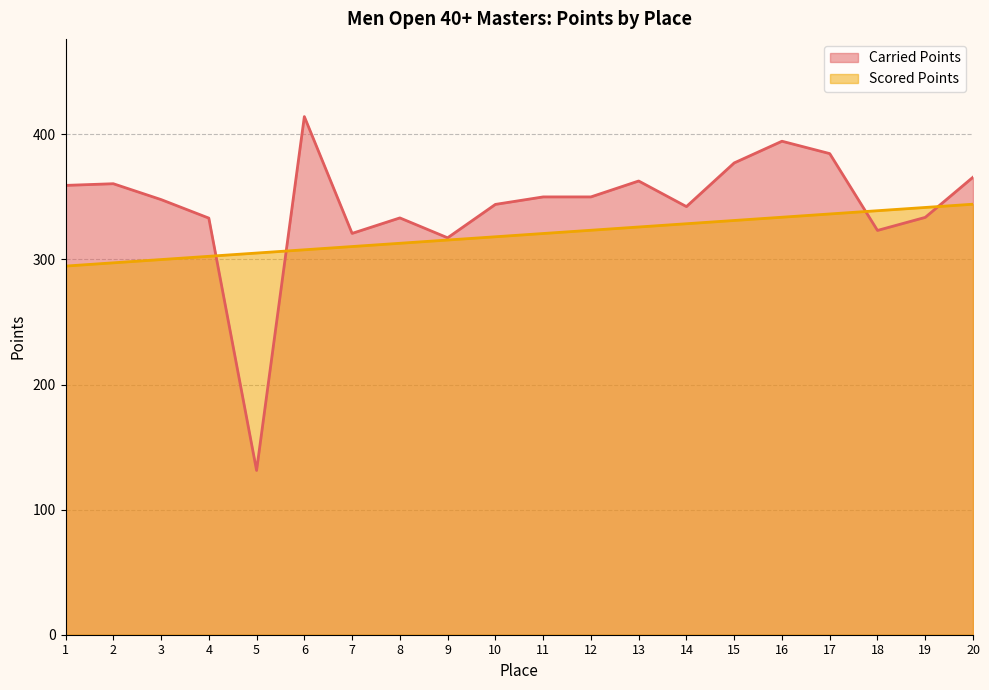

Is it true that Carried Points equals 323.2 at 18?

True